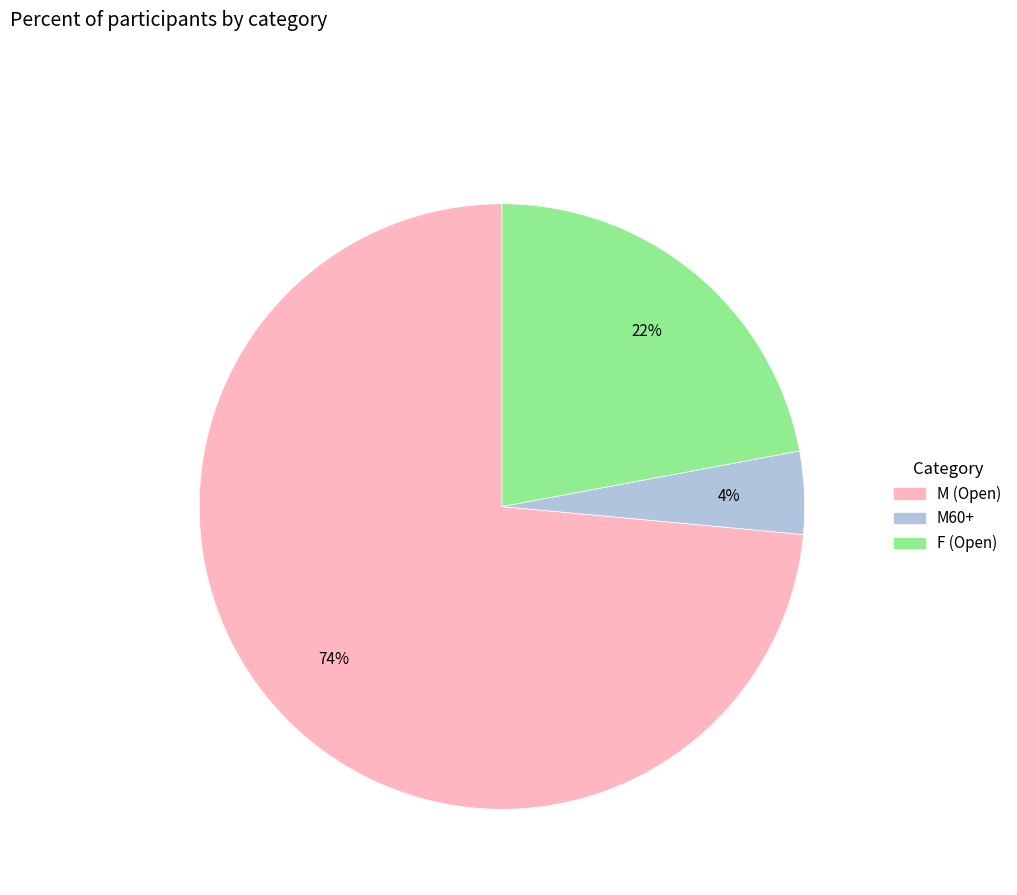

To the nearest percent, what is the average slice percentage?

33%